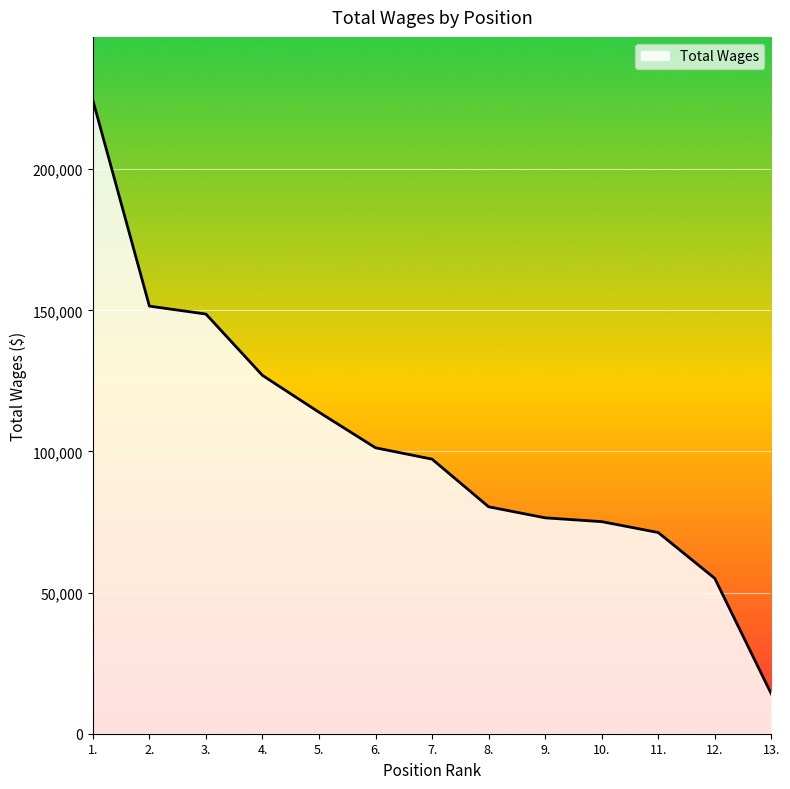

What is the difference between the values at 12. and 10.?

20099